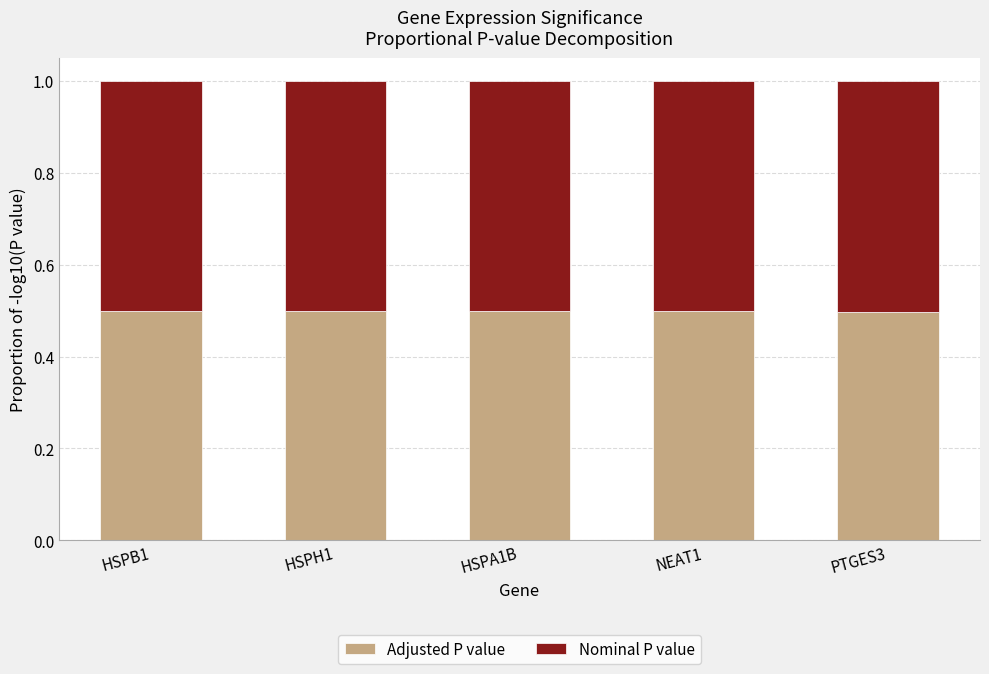

Are the bars horizontal?

No